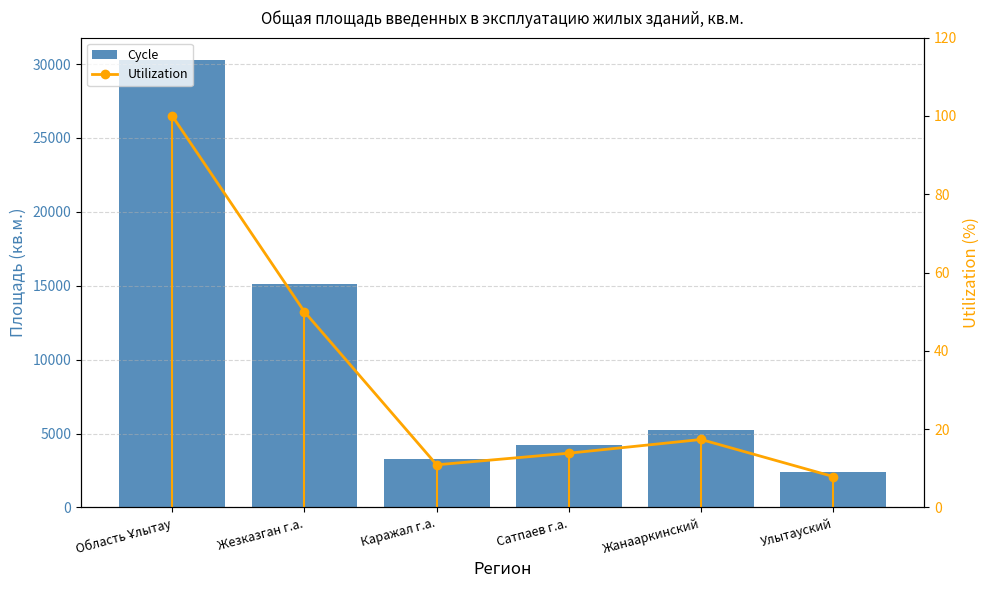

True or false: Utilization has a value of 7.9 at Улытауский.

True